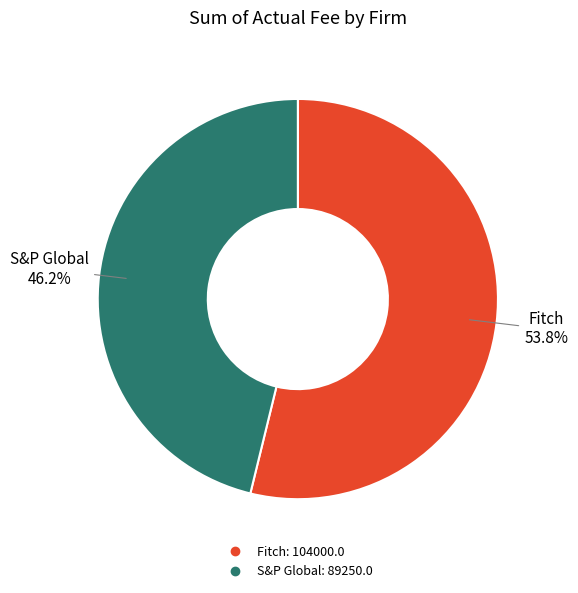

To the nearest percent, what portion does Fitch represent?

54%